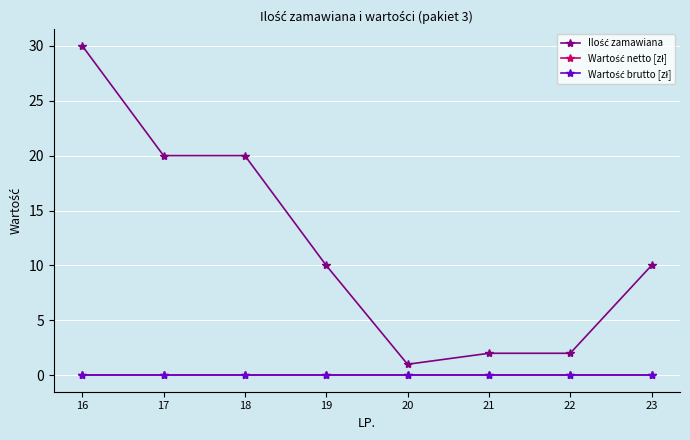

Reading right to left, transcribe all the data shown in this chart.

Ilość zamawiana: 23=10	22=2	21=2	20=1	19=10	18=20	17=20	16=30
Wartość netto [zł]: 23=0	22=0	21=0	20=0	19=0	18=0	17=0	16=0
Wartość brutto [zł]: 23=0	22=0	21=0	20=0	19=0	18=0	17=0	16=0